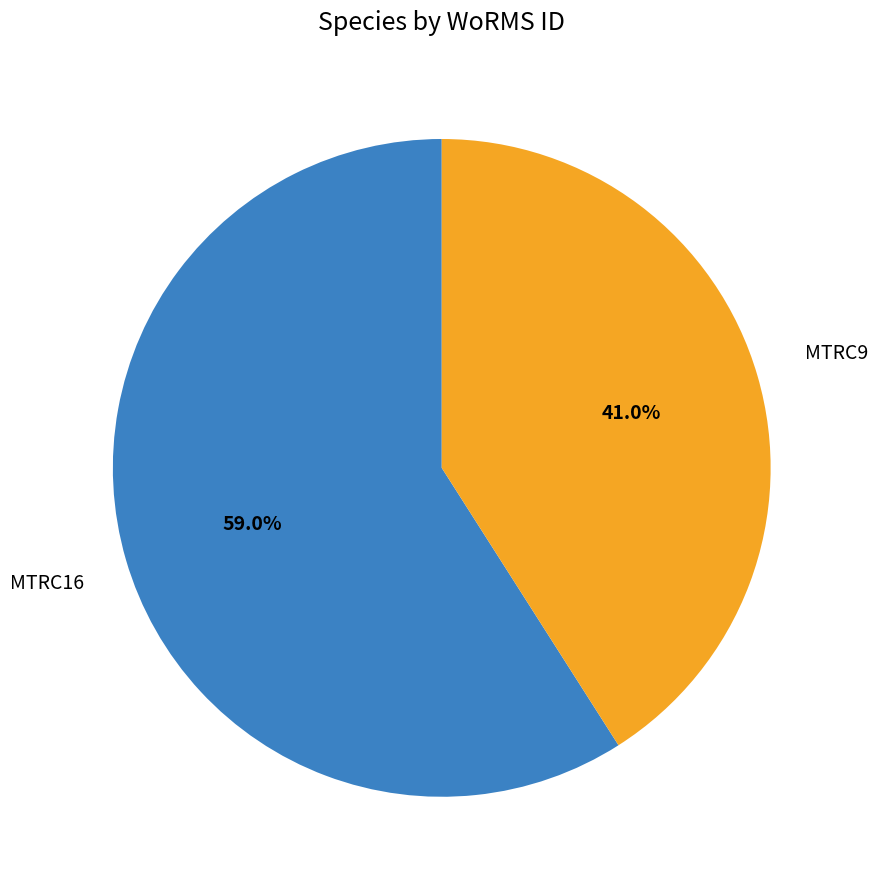

Rank the categories by value from lowest to highest.

MTRC9, MTRC16